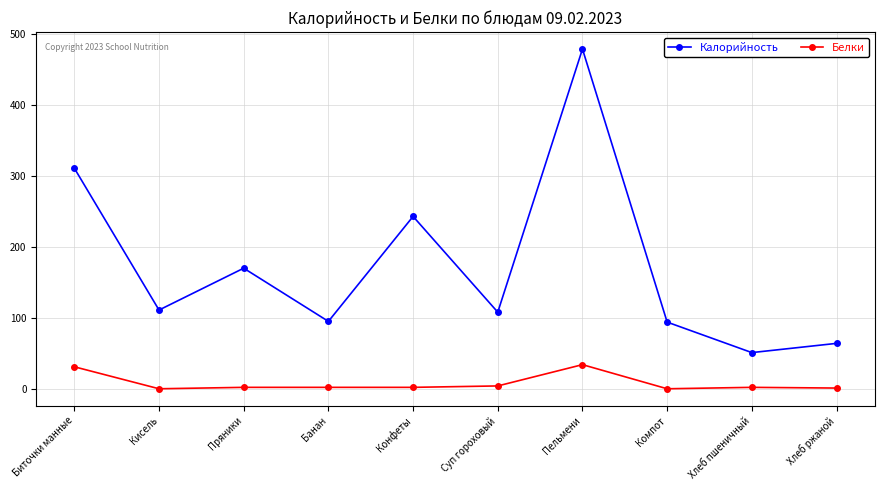

What is the highest value of the Белки series?

34